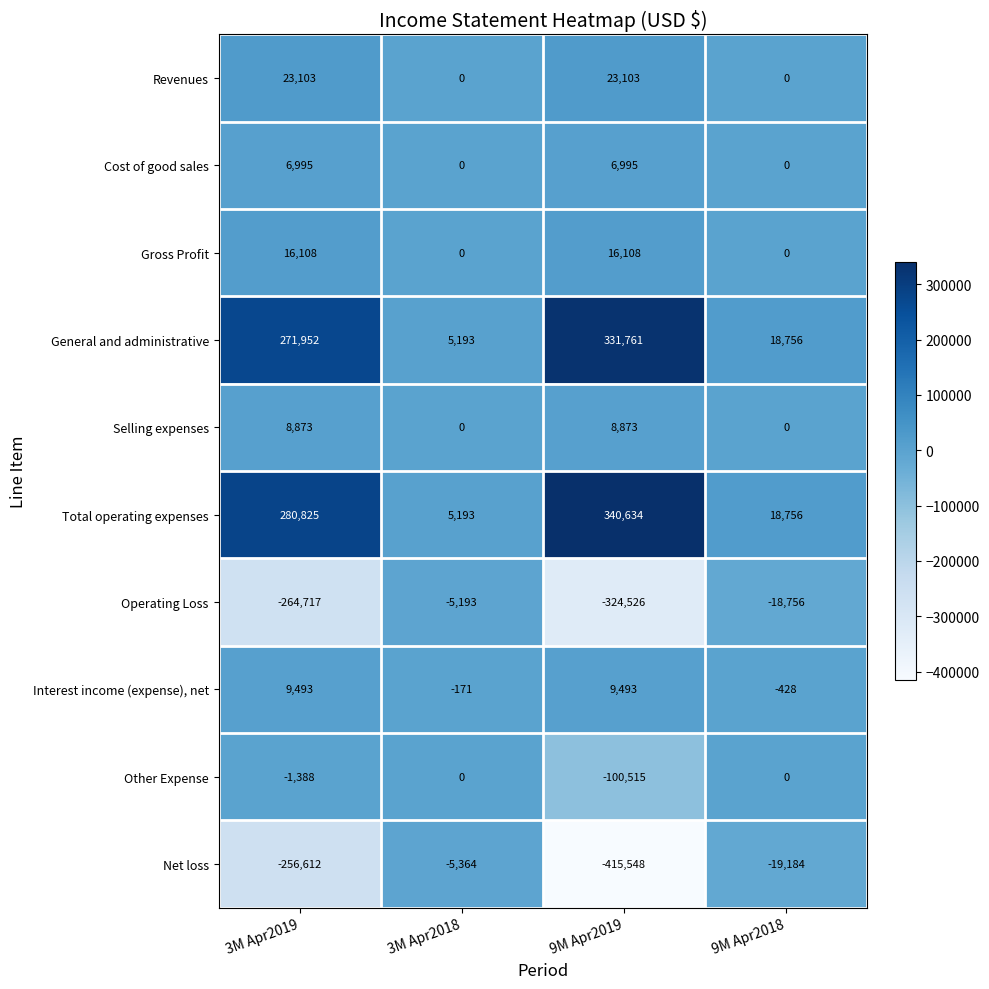

How many data points in Operating Loss are less than -18756?

2